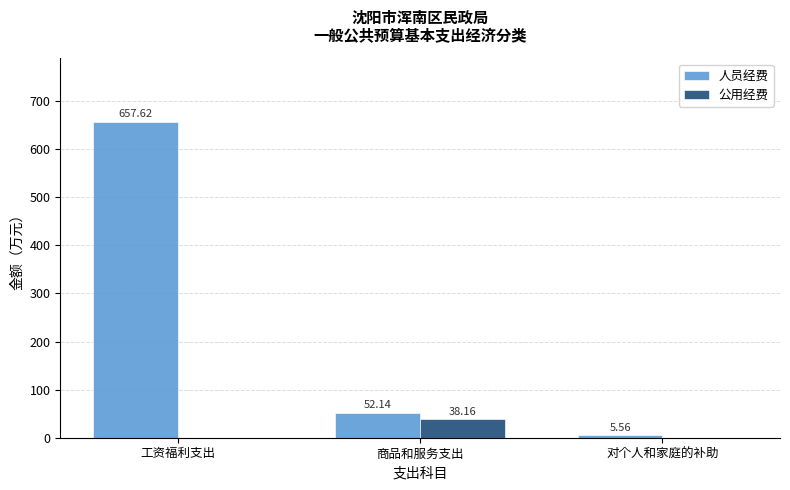

Is the value of 公用经费 at 对个人和家庭的补助 greater than the value of 人员经费 at 商品和服务支出?

No